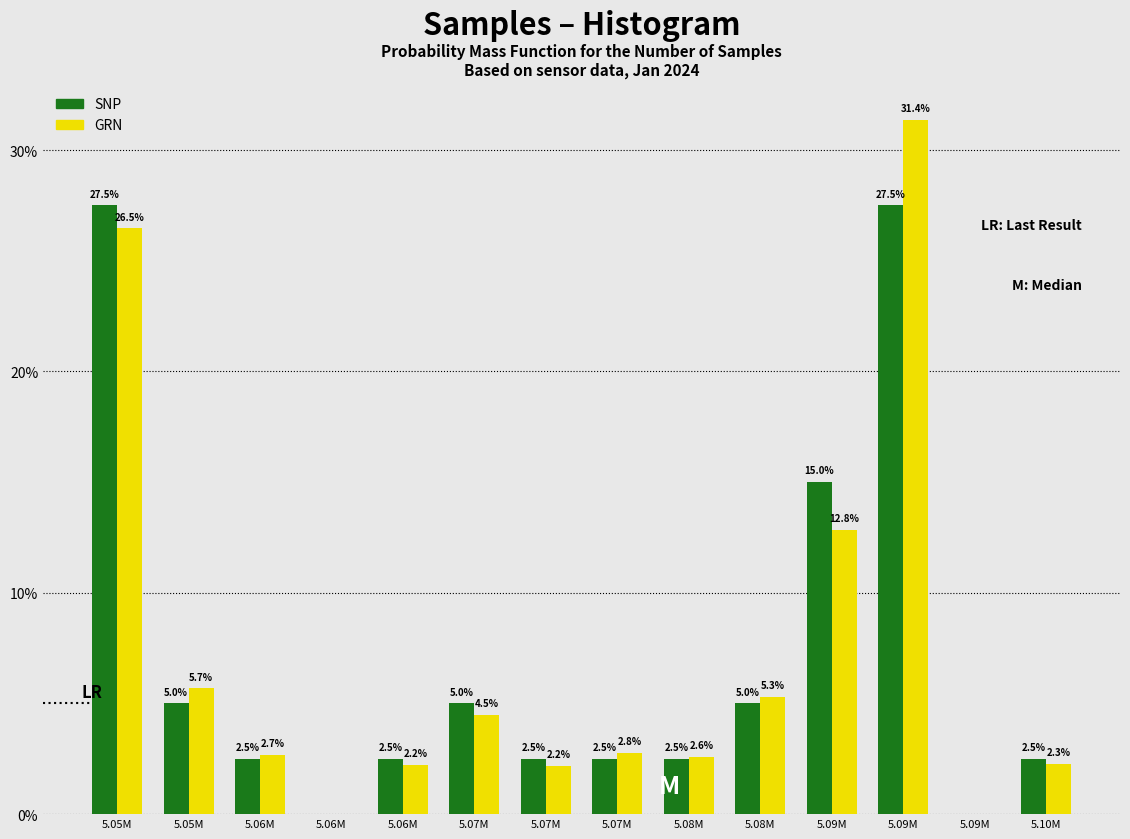

What are all the series names shown in the legend?

SNP, GRN